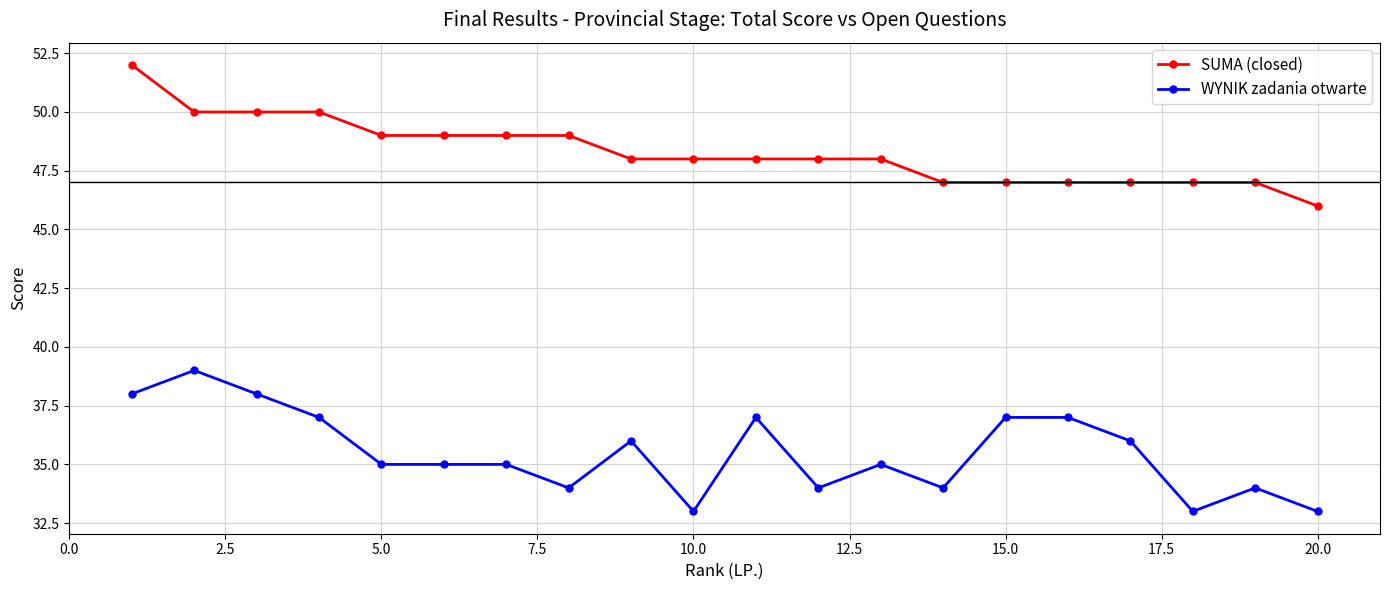

Count the number of categories in the chart.

20